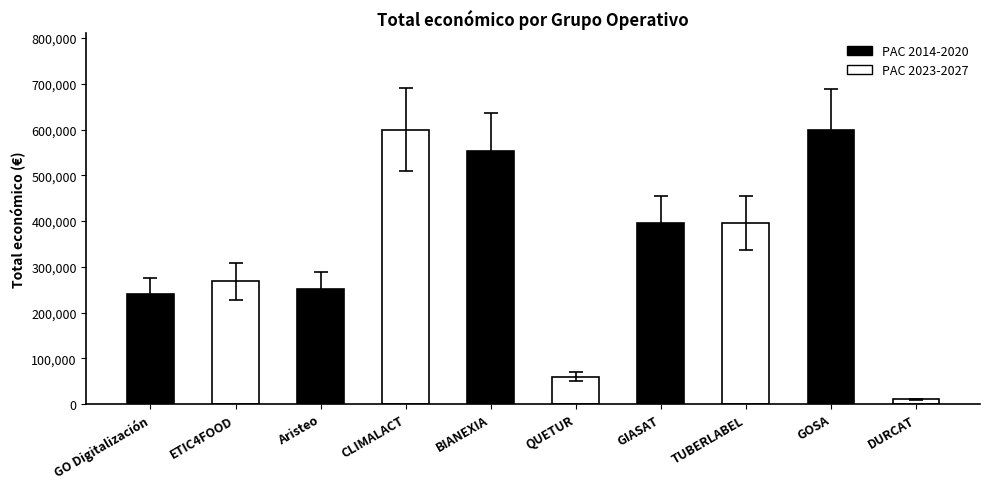

Which has a higher value, CLIMALACT or GO Digitalización?

CLIMALACT